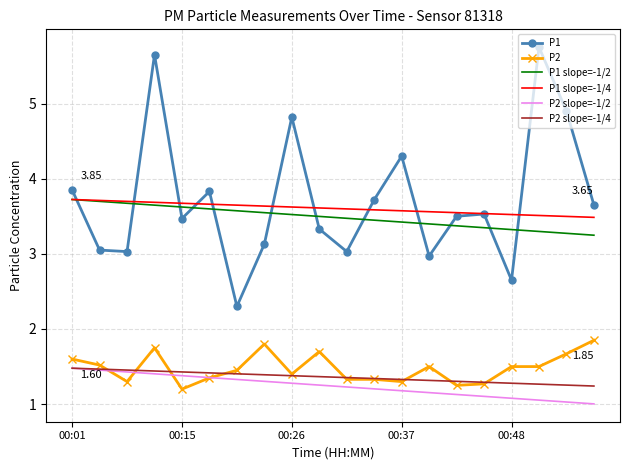

True or false: P1 slope=-1/2 and P2 slope=-1/2 cross at least once.

False